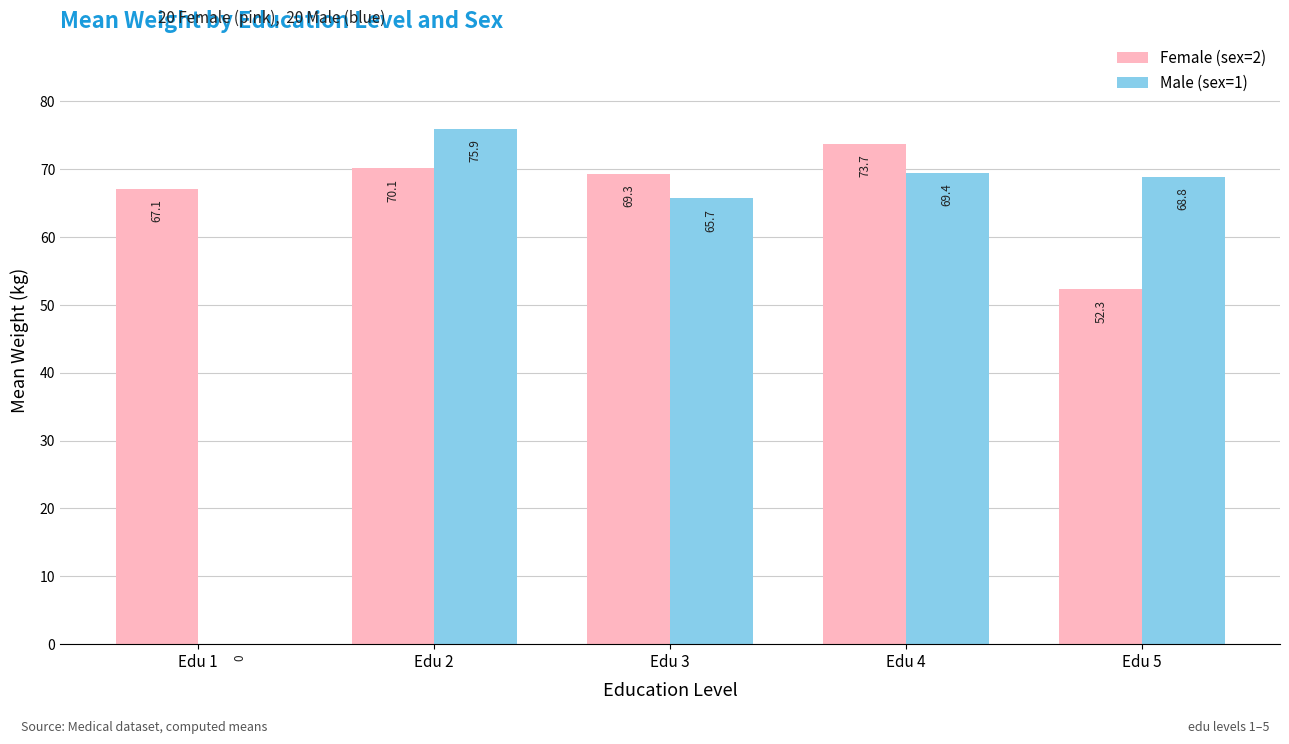

The Female (sex=2) series shows 31.8 at Edu 3. True or false?

False